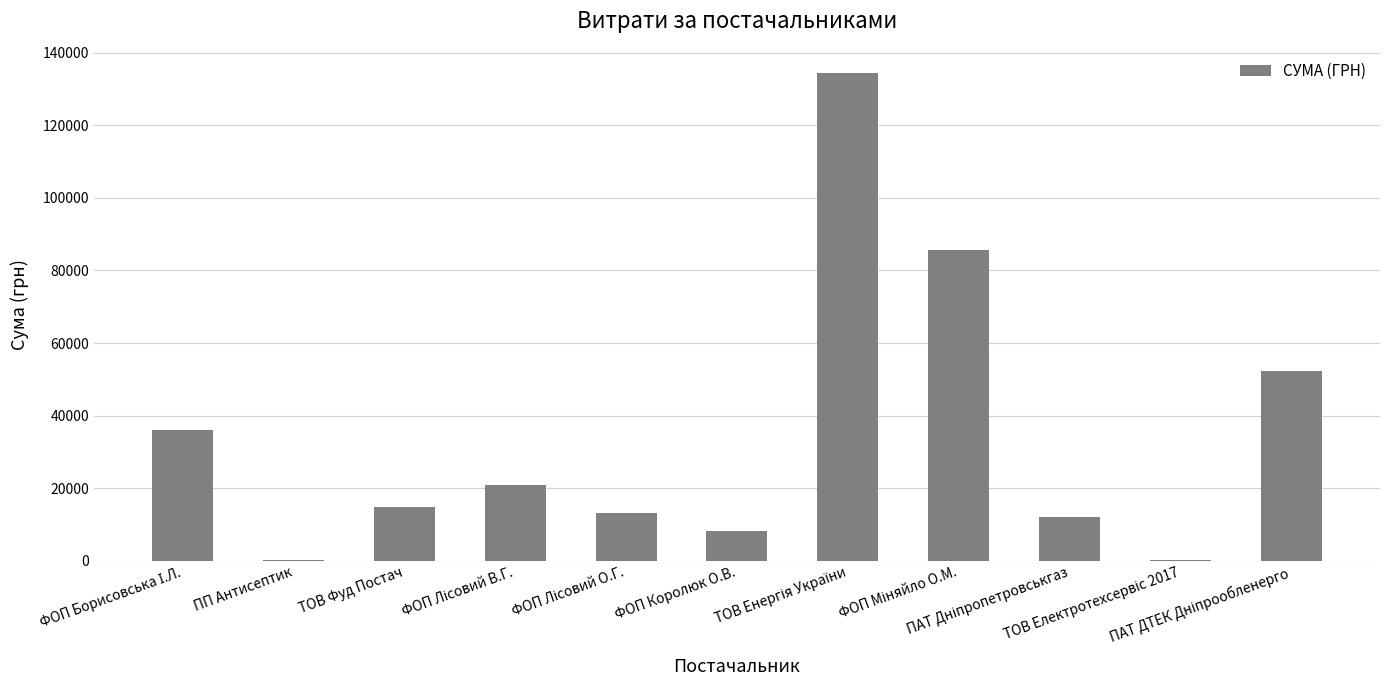

What is the maximum value shown in the chart?

134362.3